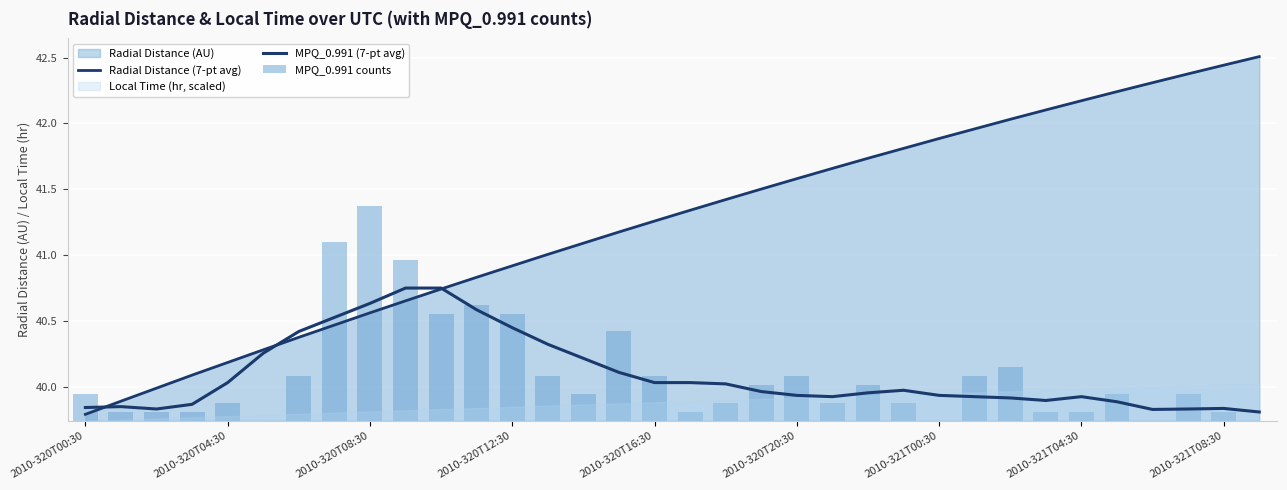

What is the maximum value for MPQ_0.991 counts?

1.6